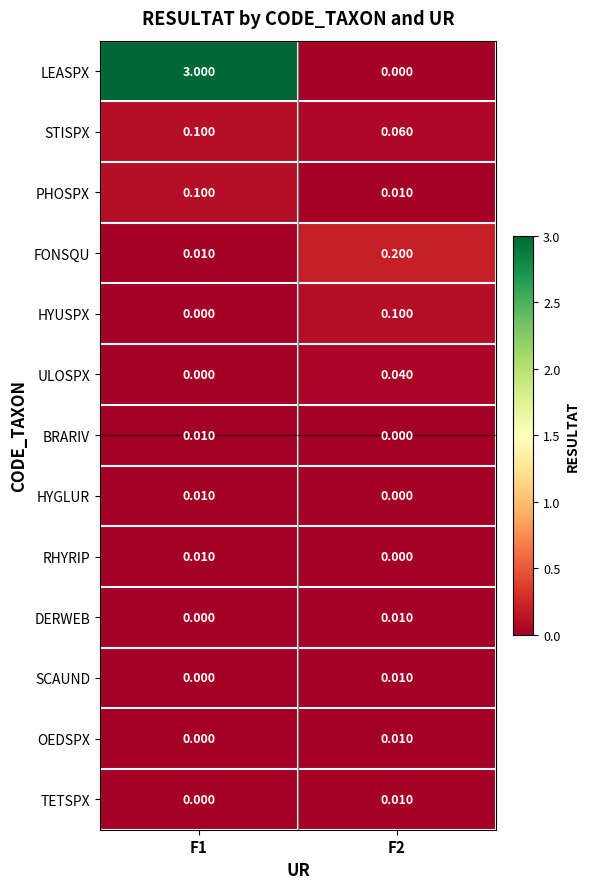

Between F1 and F2, which series saw the biggest shift?

LEASPX